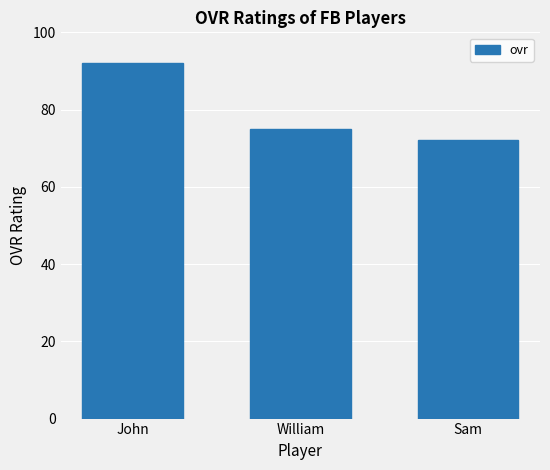

True or false: the data shows 39 at William.

False